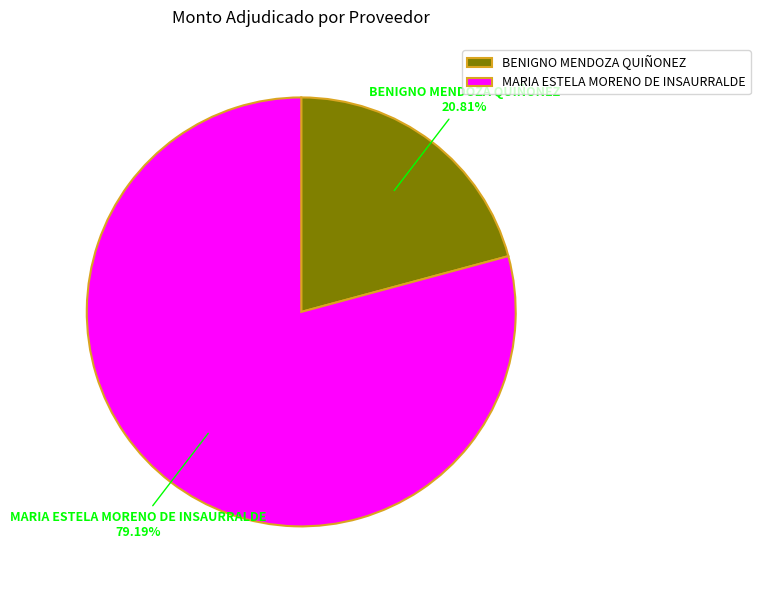

Which category accounts for the majority?

MARIA ESTELA MORENO DE INSAURRALDE